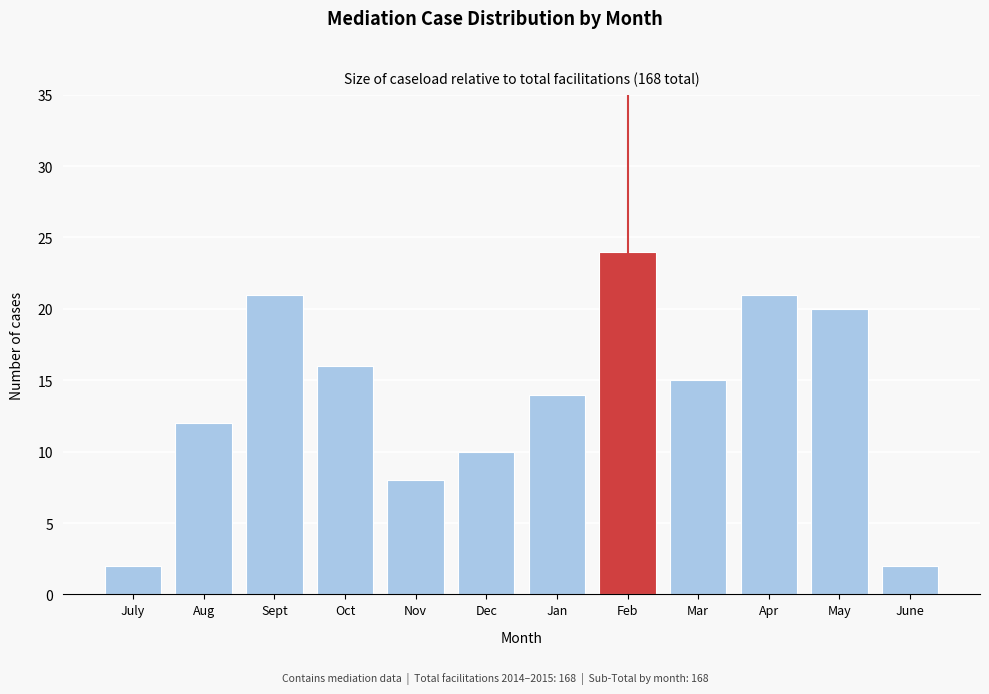

Reading left to right, what are all the values shown in this chart?

2	12	21	16	8	10	14	24	15	21	20	2